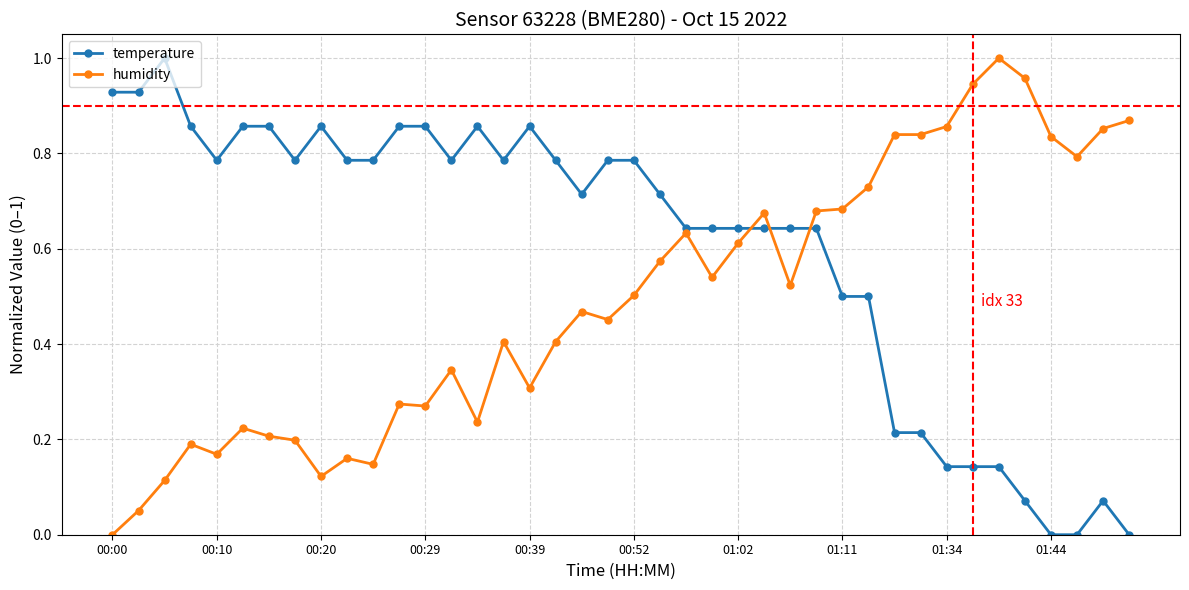

True or false: humidity has more than 1 points higher than both neighbors.

True